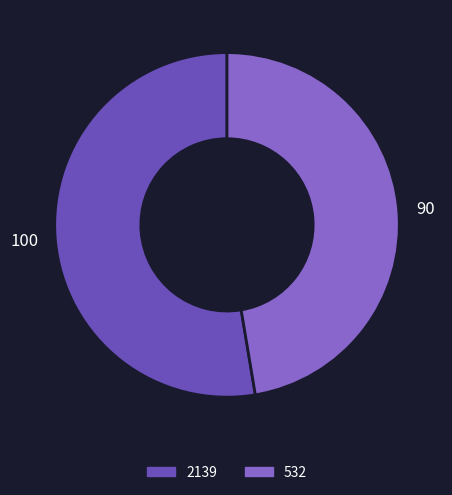

Which slice represents more than half of the pie?

2139